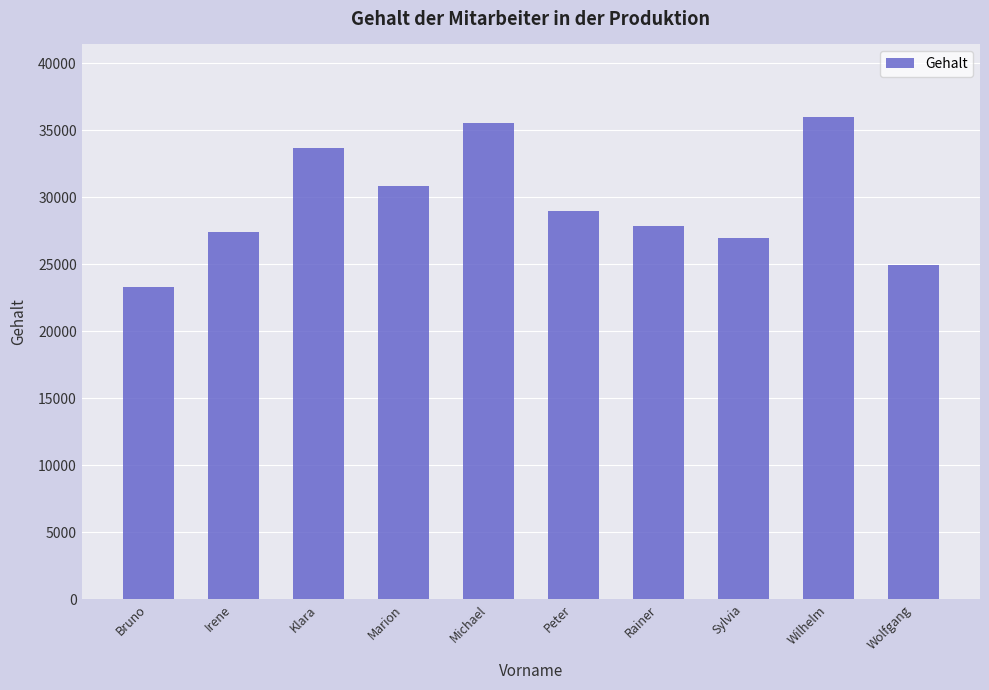

Does the chart contain stacked bars?

No